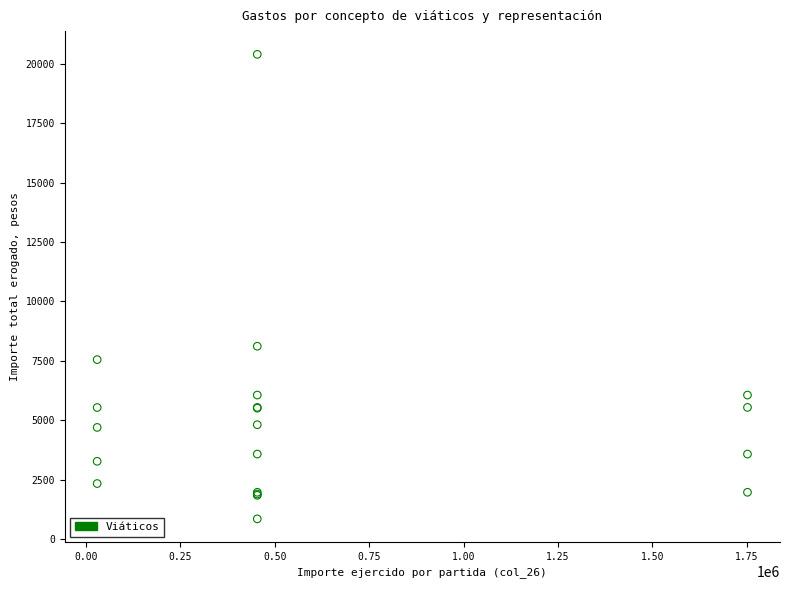

What Y value in the scatter plot is closest to 10625?

8118.3